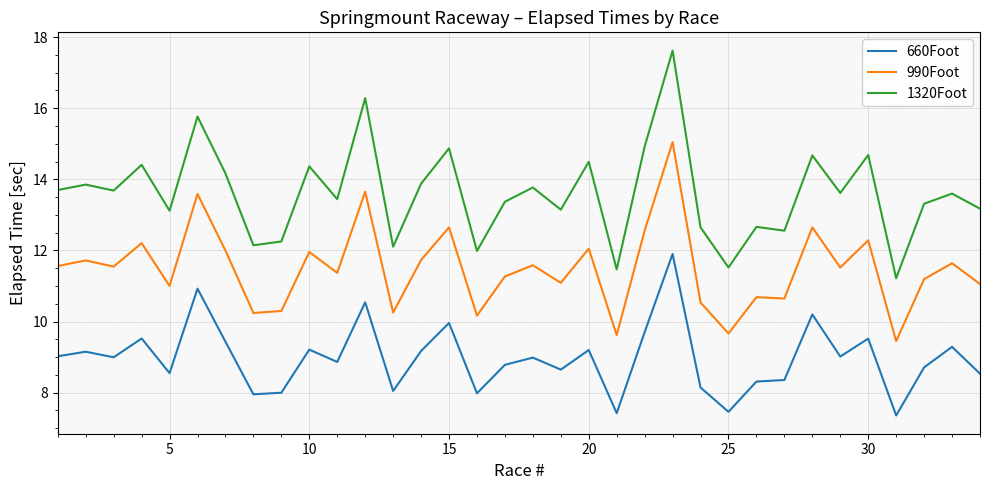

Which series has the largest range (max minus min)?

1320Foot